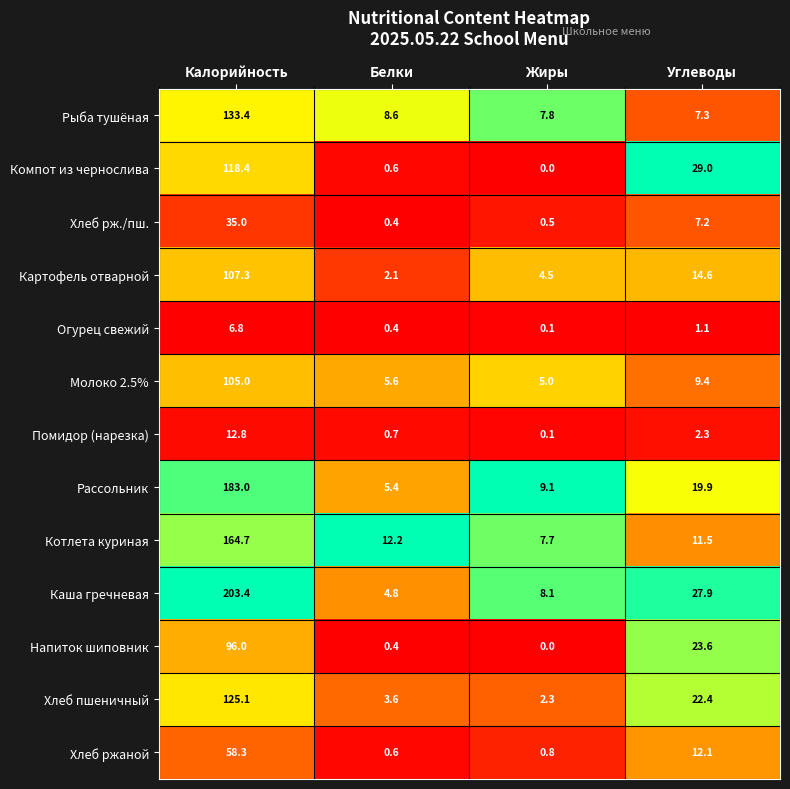

How many data points does each series have?

4